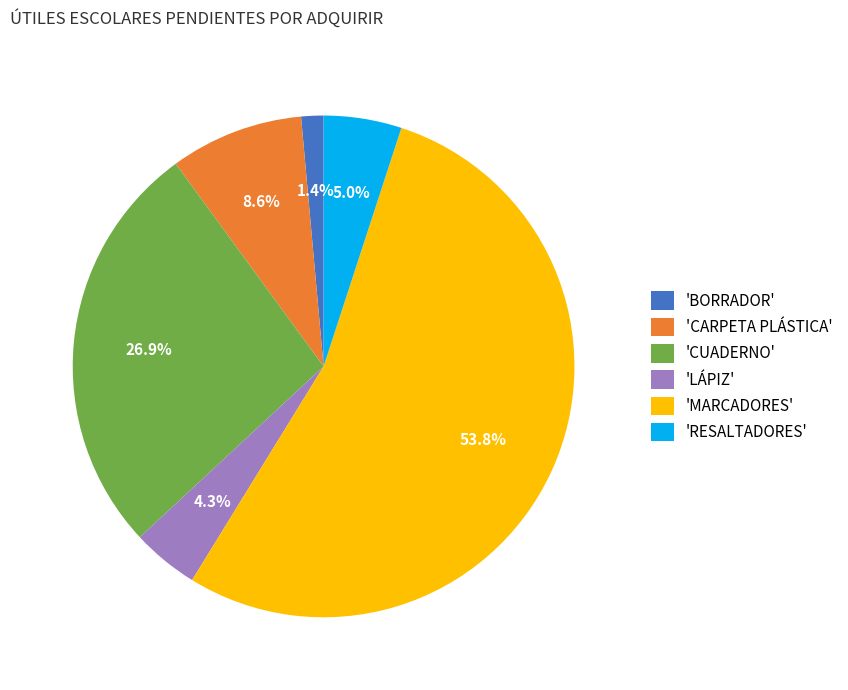

Which slice represents more than half of the pie?

'MARCADORES'